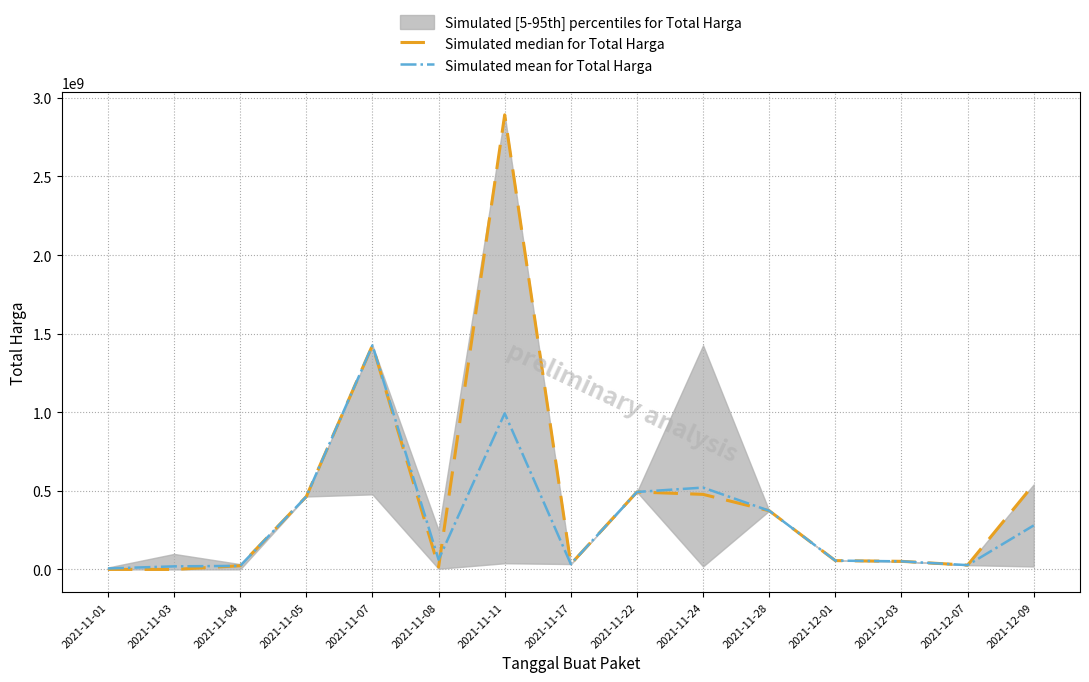

Rank the categories by Simulated median for Total Harga value from lowest to highest.

2021-11-03, 2021-11-01, 2021-11-08, 2021-11-04, 2021-12-07, 2021-11-17, 2021-12-03, 2021-12-01, 2021-11-28, 2021-11-05, 2021-11-24, 2021-11-22, 2021-12-09, 2021-11-07, 2021-11-11